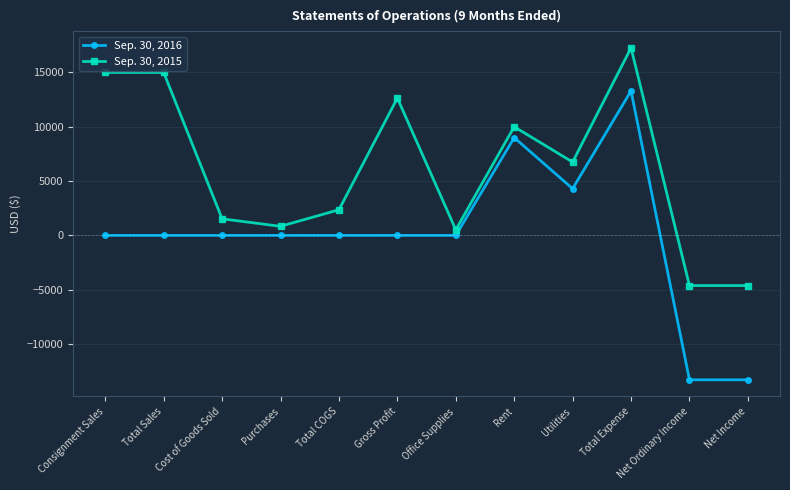

How many values in Sep. 30, 2015 are below zero?

2